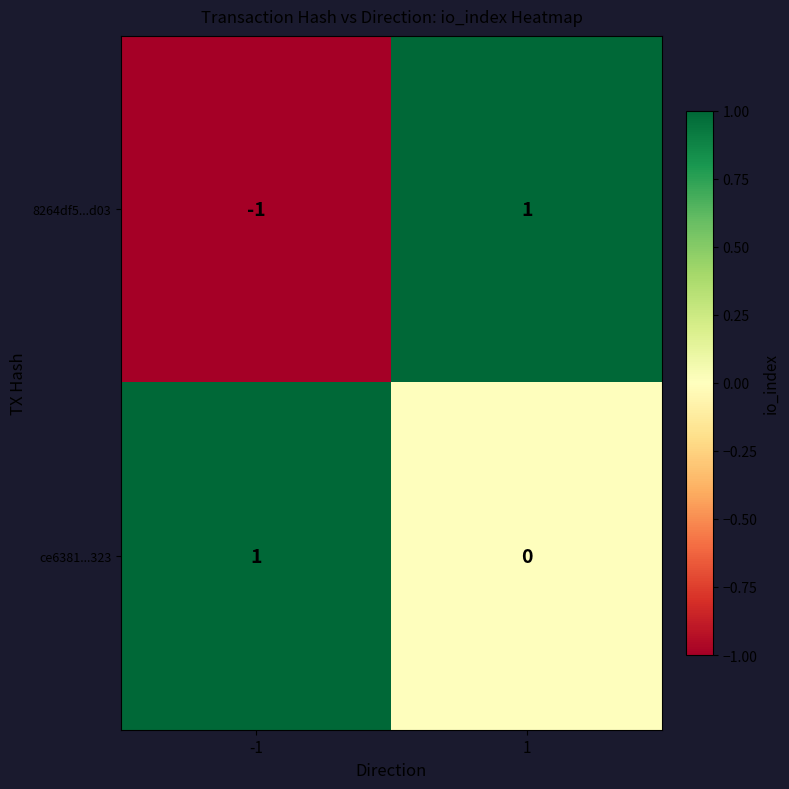

True or false: 8264df5...d03 has a value of 0 at 1.

False